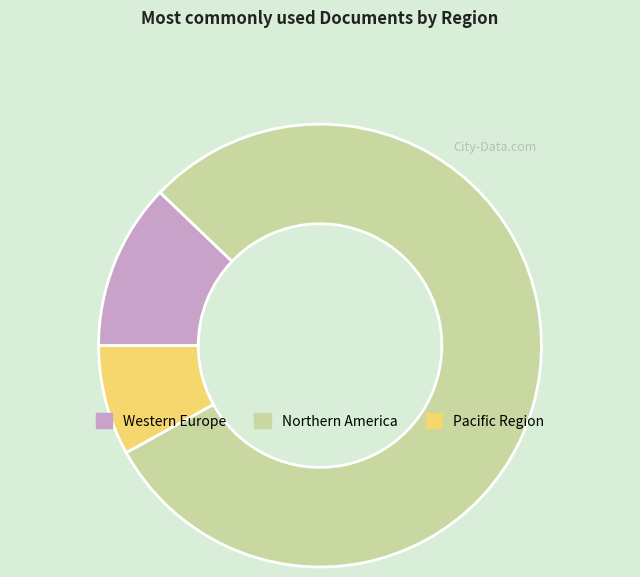

Which slice is the largest?

Northern America